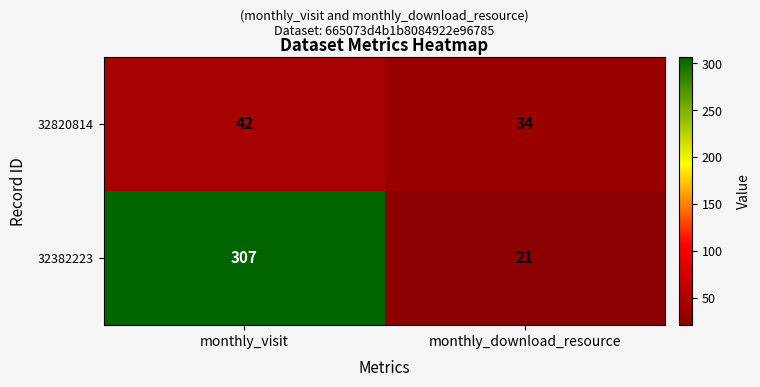

Rank the categories by 32382223 value from highest to lowest.

monthly_visit, monthly_download_resource